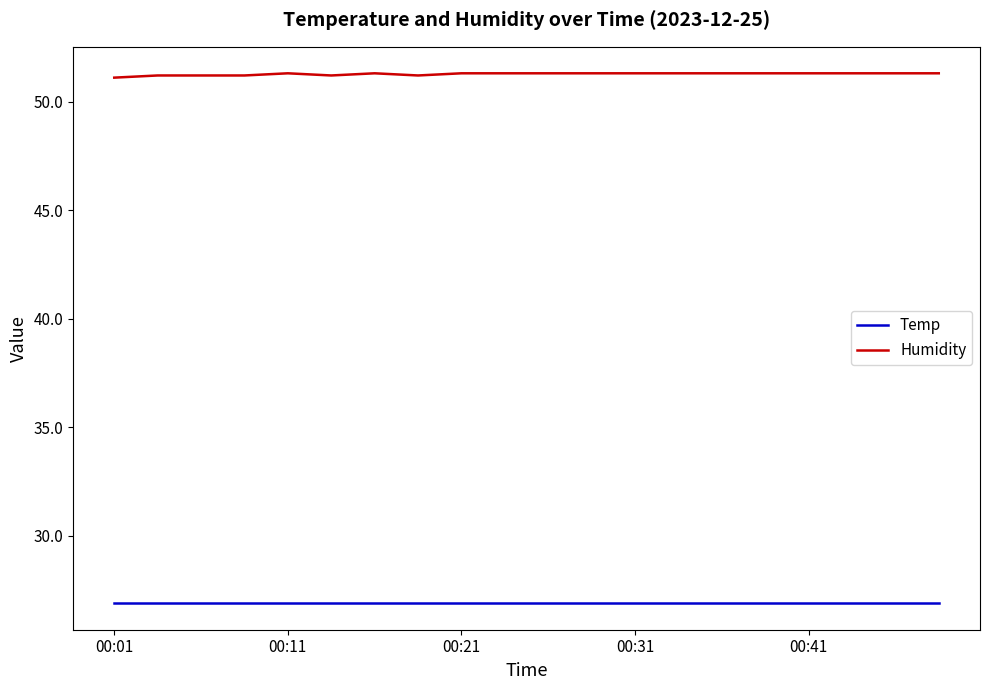

What are all the series names shown in the legend?

Temp, Humidity